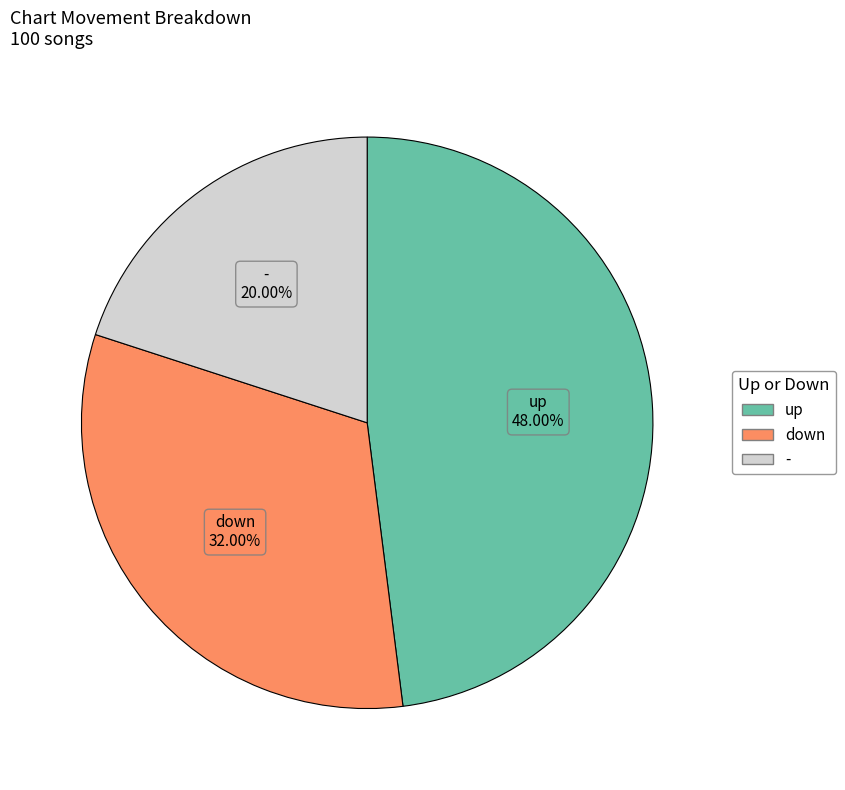

Which has a higher value, up or -?

up